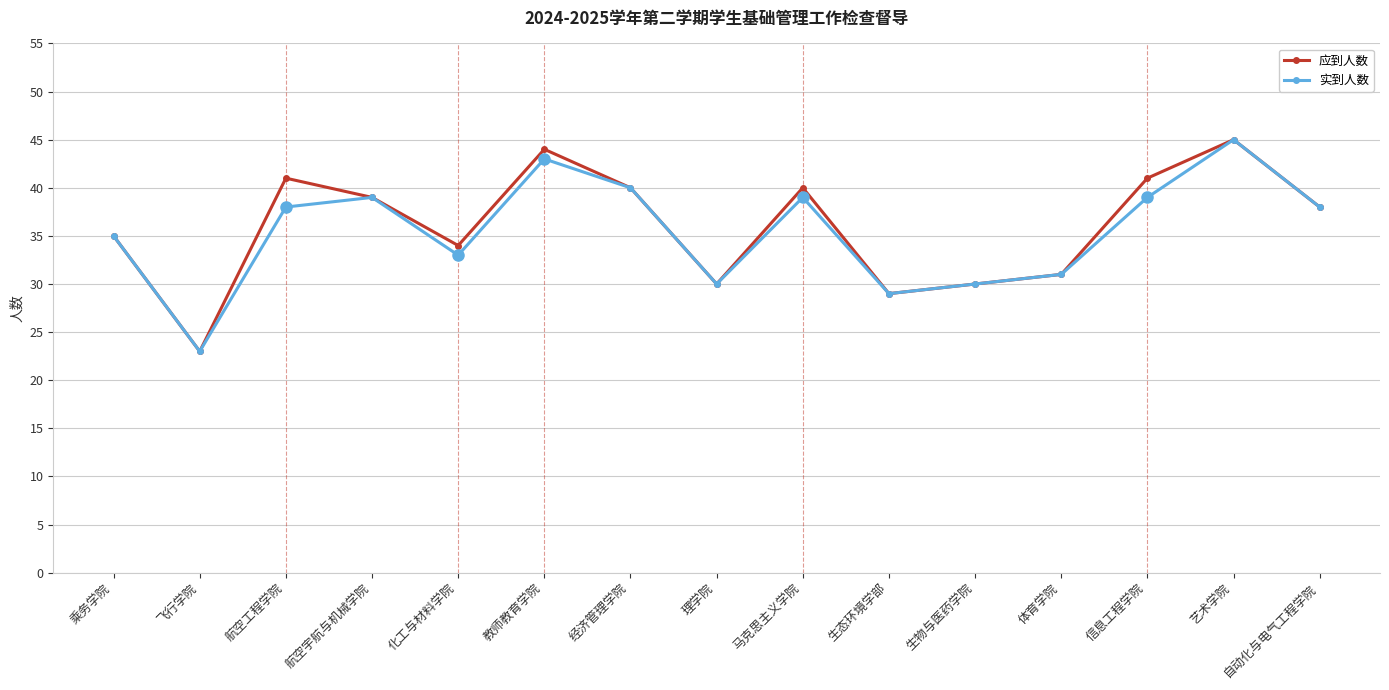

What is the label of the 4th point from the left?

航空宇航与机械学院